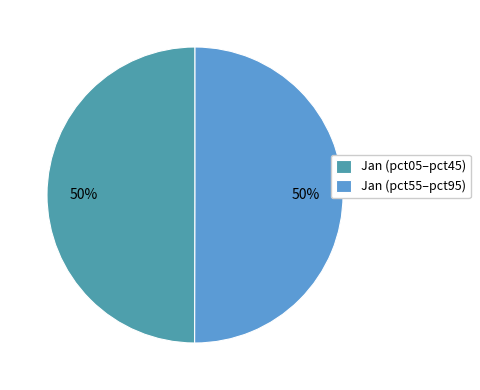

To the nearest percent, what is the average slice percentage?

50%